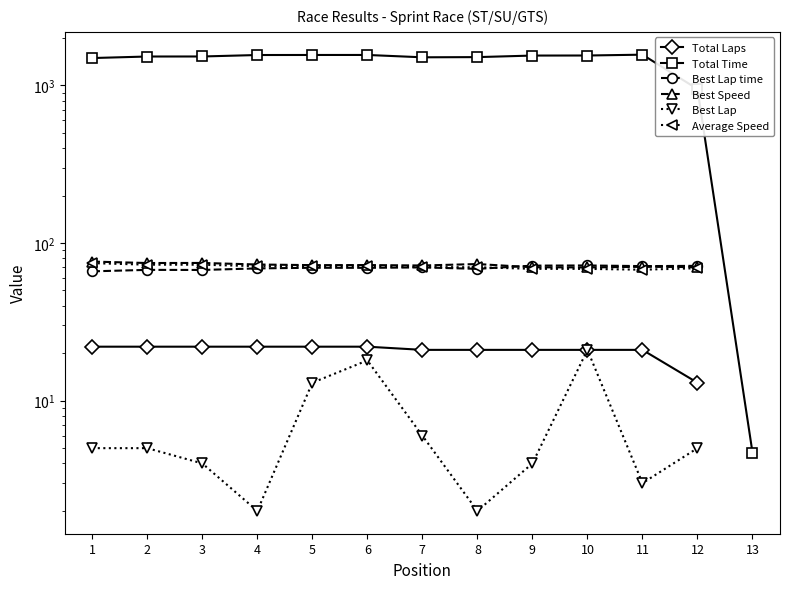

What is the value of the Best Lap point at the 1st from the left?

5.0